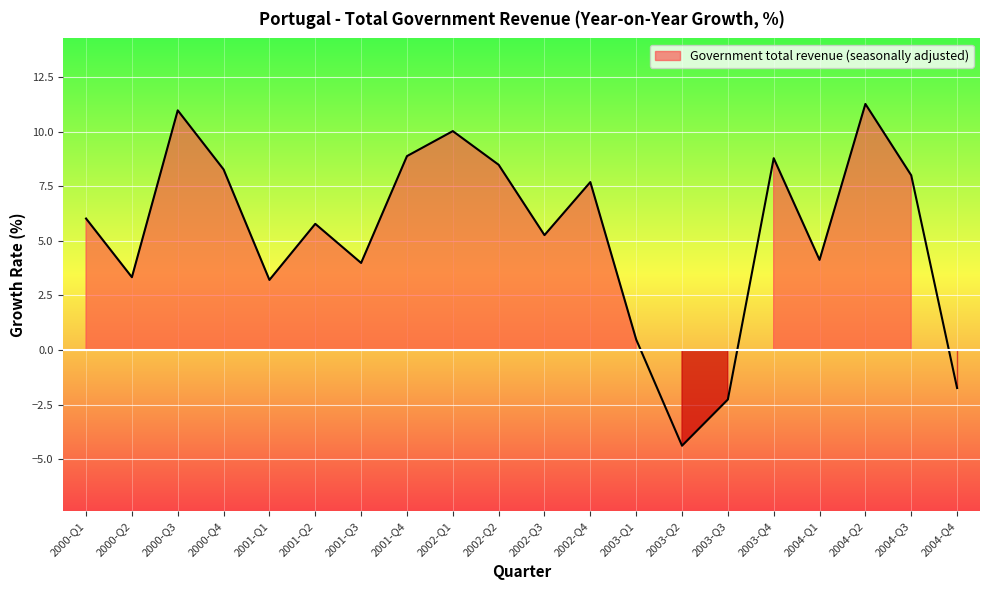

What is the label of the 11th point from the left?

2002-Q3